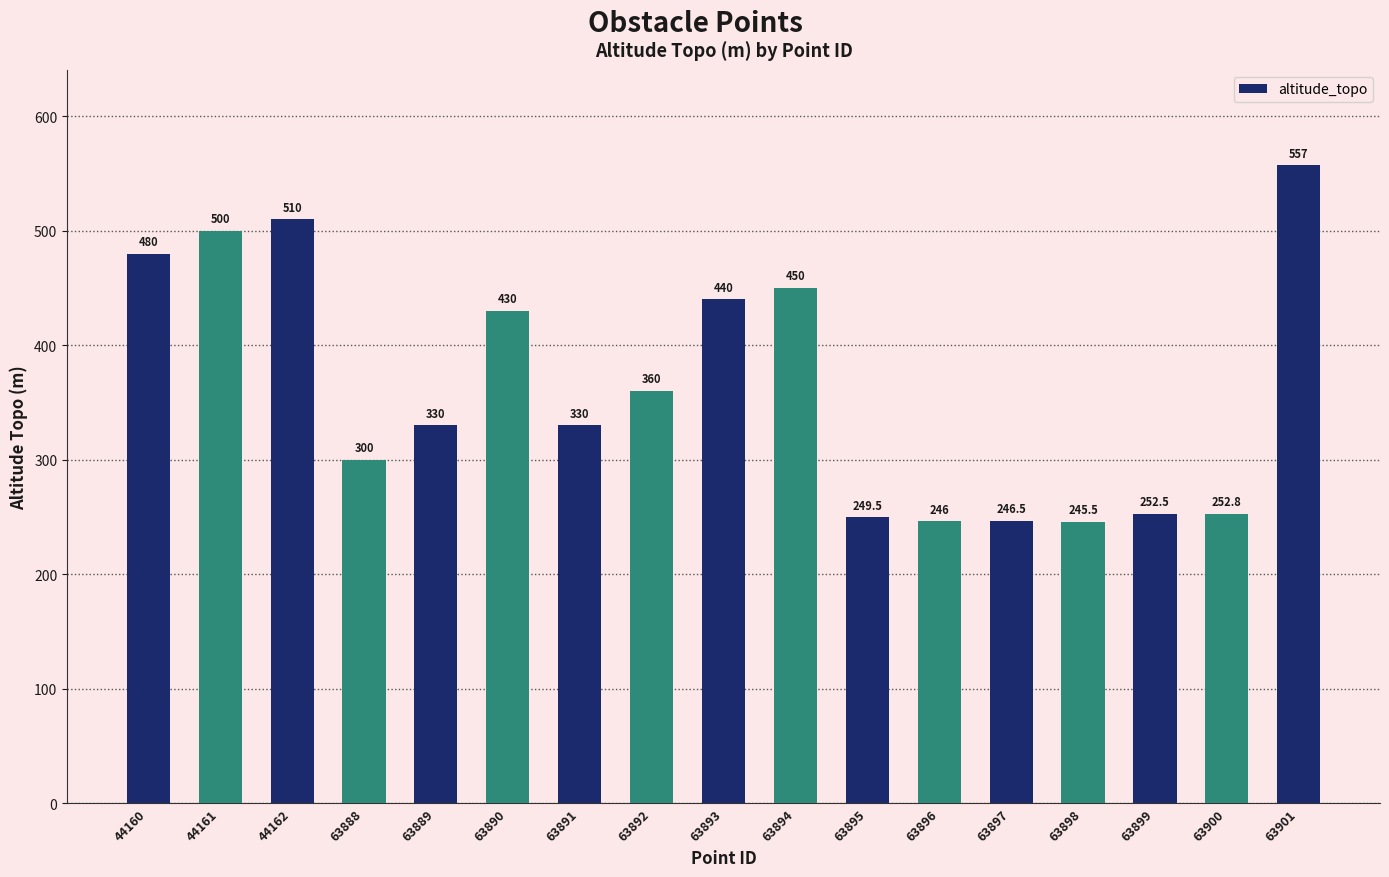

The value at 63894 is 309.7. True or false?

False